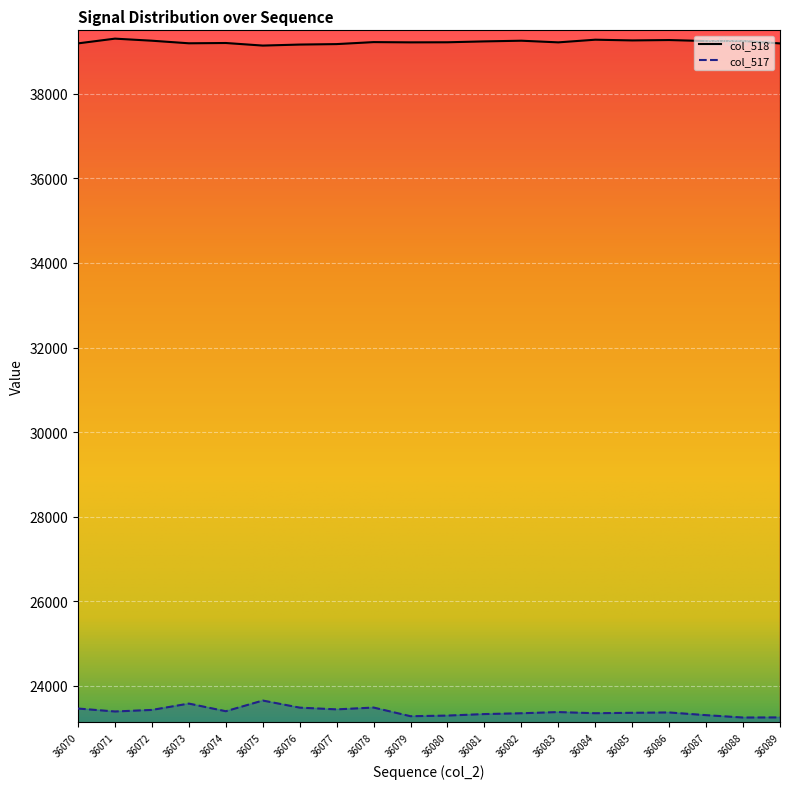

How many values in the col_518 series are below 39223?

10